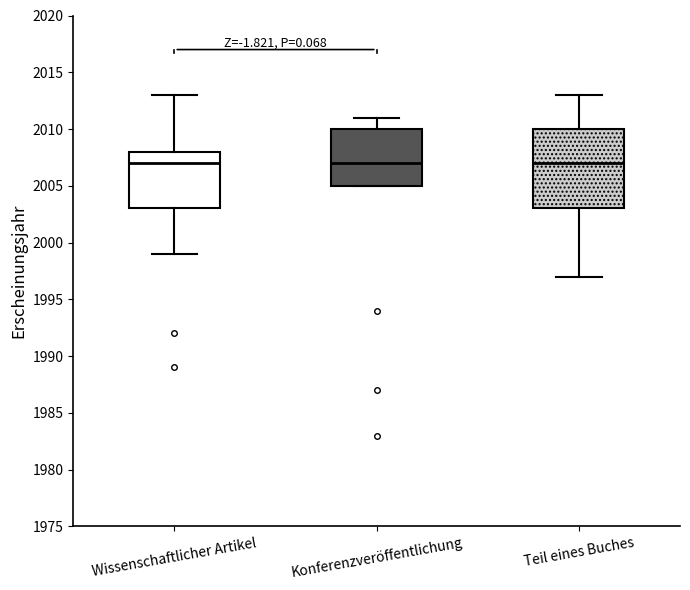

Comparing the boxes themselves (not the whiskers), which one is the tallest?

Teil eines Buches